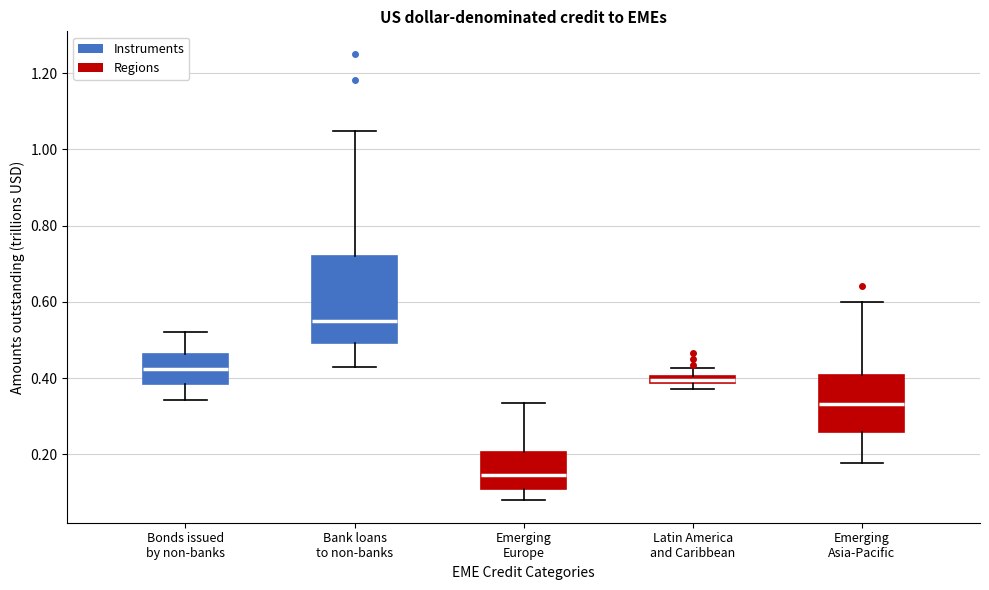

Comparing the boxes themselves (not the whiskers), which one is the tallest?

Bank loans to non-banks